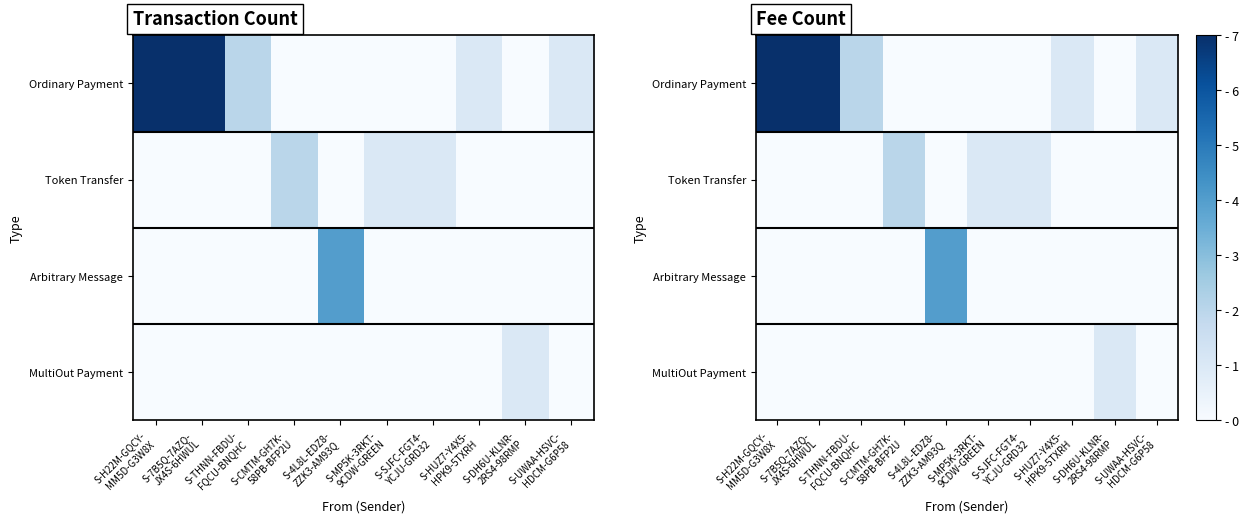

At S-H22M-GQCY- MM5D-G3W8X, list the series in order from largest to smallest.

Ordinary Payment, Token Transfer, Arbitrary Message, MultiOut Payment